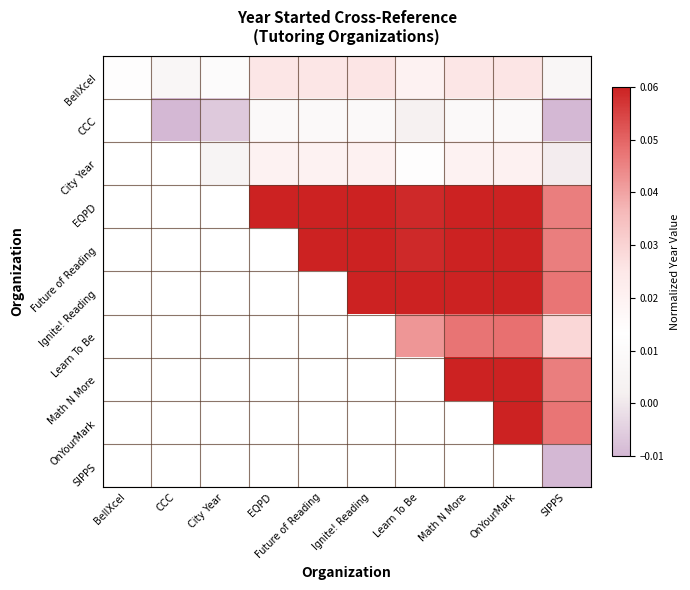

How many data points does each series have?

10